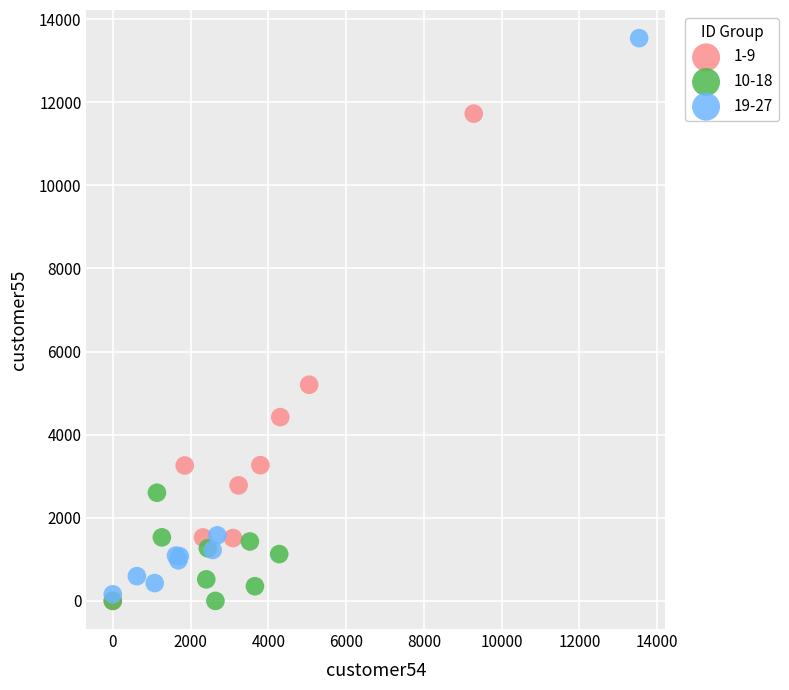

Which series has the widest spread of Y values?

19-27